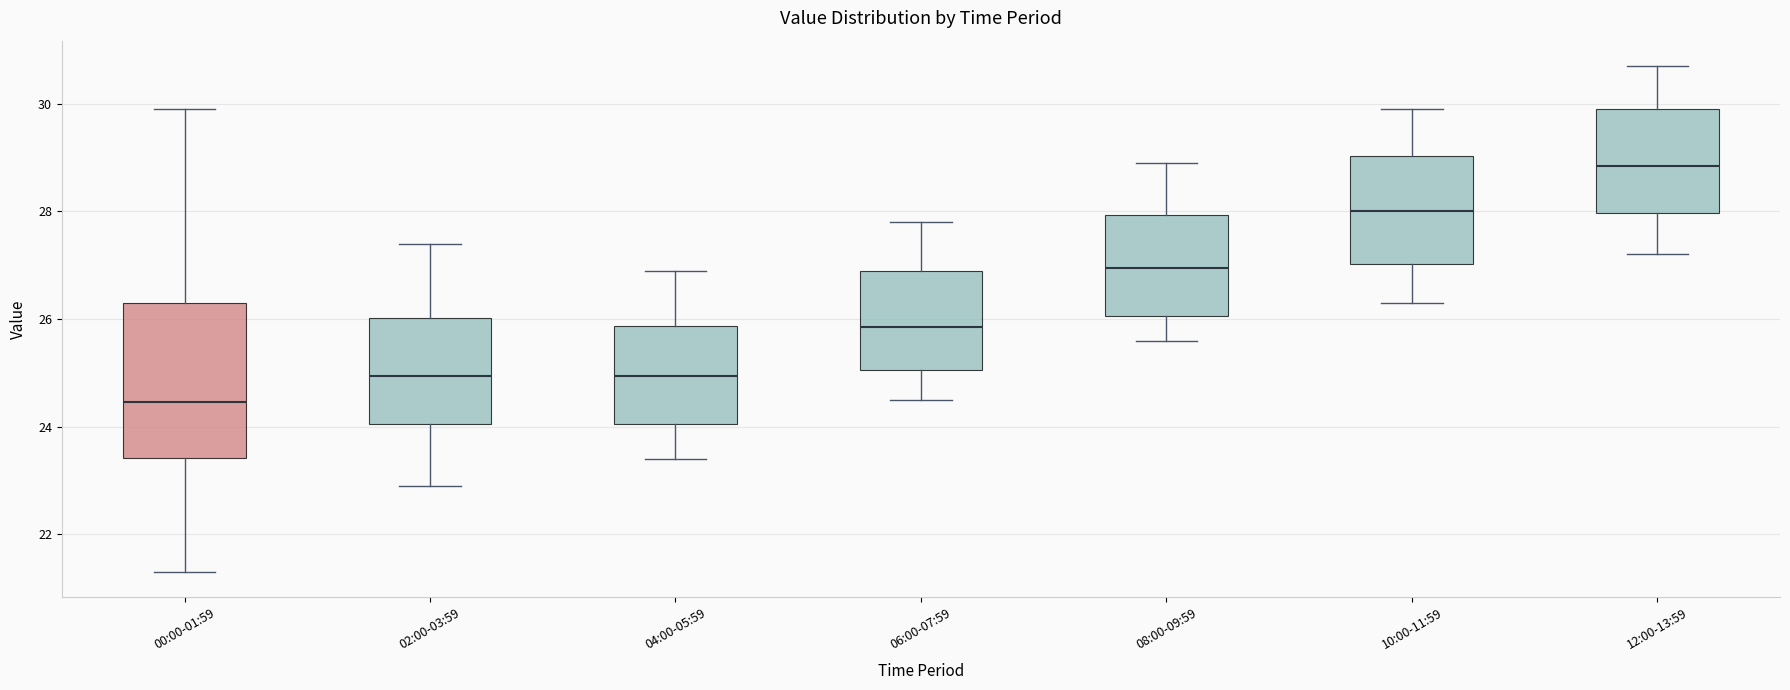

Reading left to right, read every box against the y-axis: the position of its median line, the range the box covers, and the ends of its whiskers. The values are not printed on the chart, so give them approximately, as read against the axis.

00:00-01:59: median 24.4, box 23.4 to 26.4, whiskers 21.4 to 30.0
02:00-03:59: median 25.0, box 24.0 to 26.0, whiskers 23.0 to 27.4
04:00-05:59: median 25.0, box 24.0 to 25.8, whiskers 23.4 to 27.0
06:00-07:59: median 25.8, box 25.0 to 27.0, whiskers 24.6 to 27.8
08:00-09:59: median 27.0, box 26.0 to 28.0, whiskers 25.6 to 29.0
10:00-11:59: median 28.0, box 27.0 to 29.0, whiskers 26.4 to 30.0
12:00-13:59: median 28.8, box 28.0 to 30.0, whiskers 27.2 to 30.8